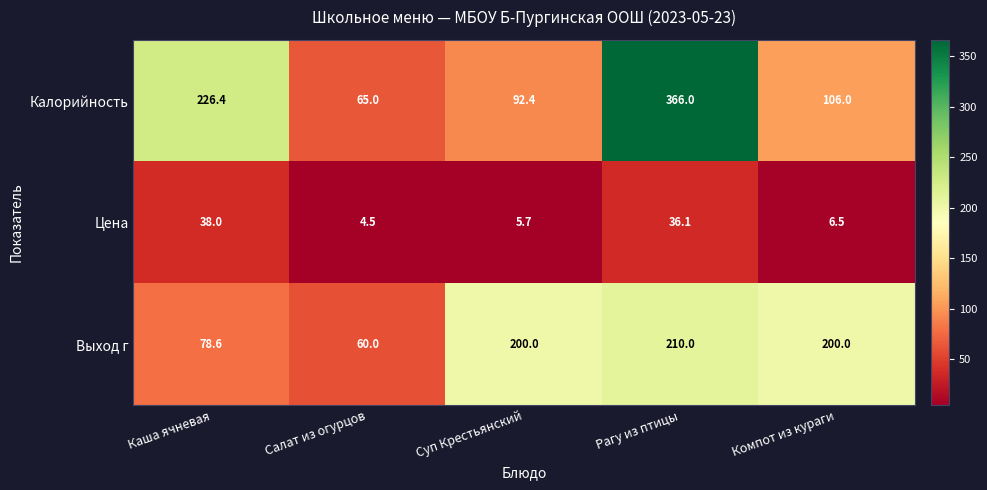

How many categories are shown in the chart?

5